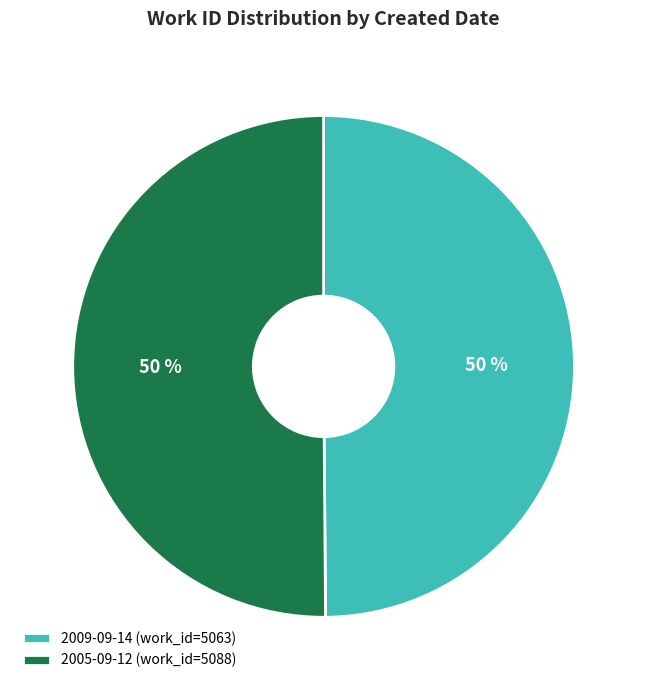

To the nearest percent, what percentage of the pie is 2009-09-14?

50%